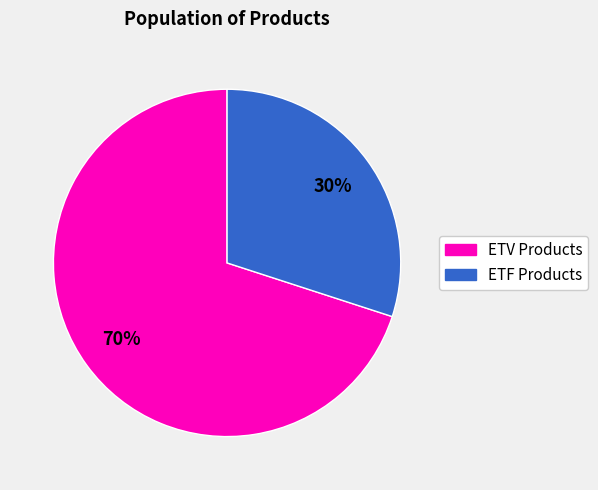

To the nearest percent, what is the average slice percentage?

50%